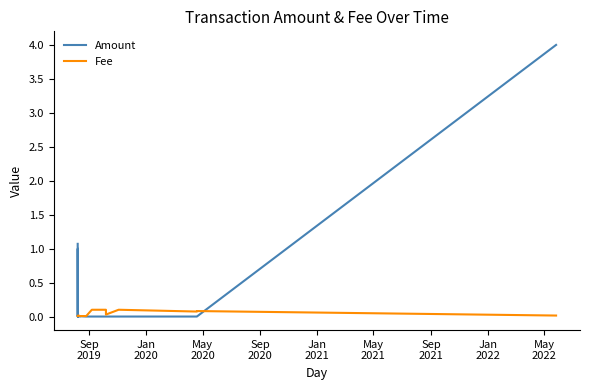

The value of Fee at Sep
2021 is 0.0. True or false?

False